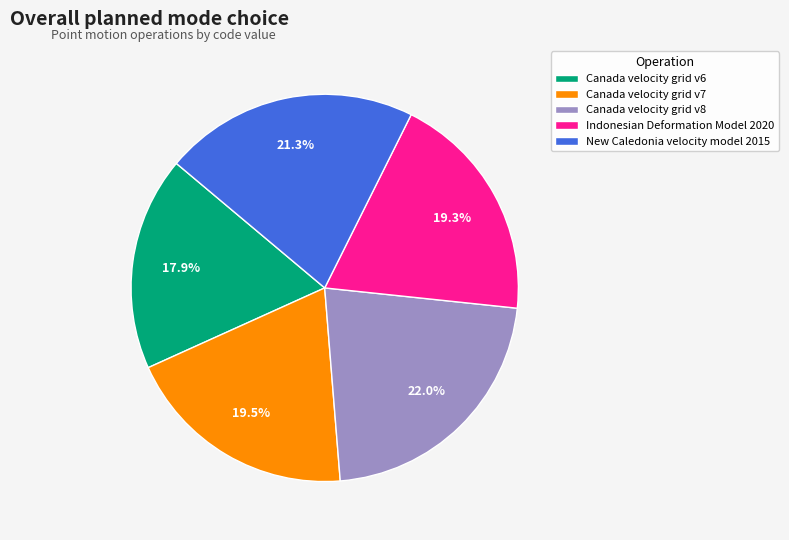

Is there a majority slice in this chart?

No